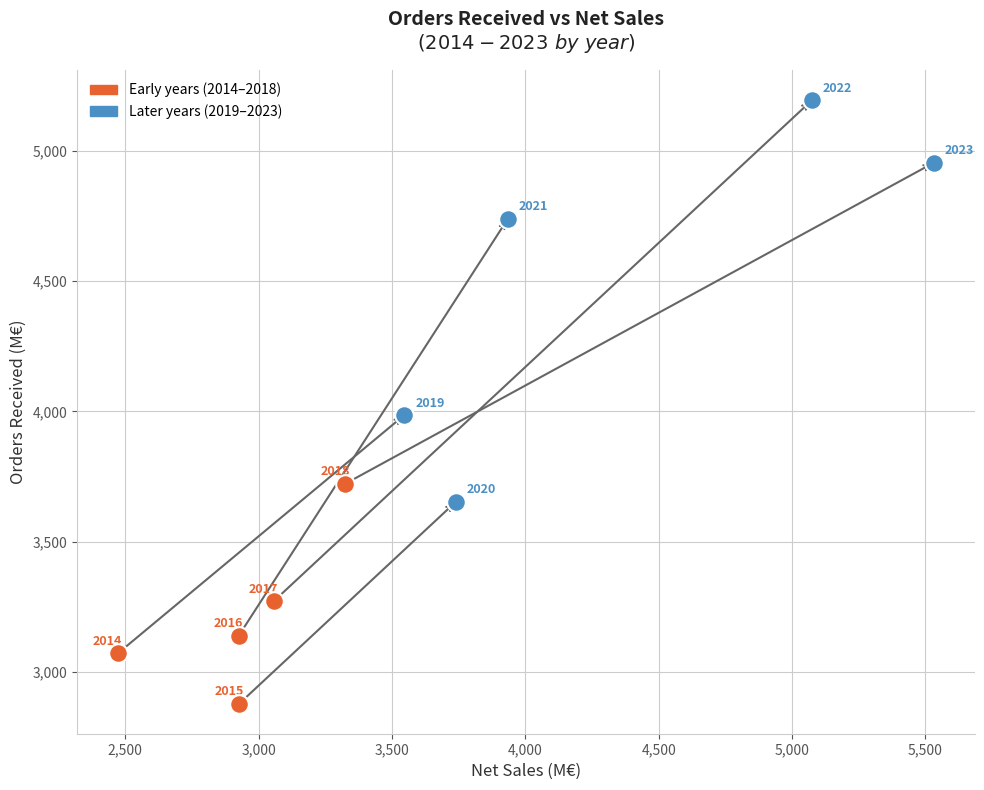

Which series has the largest Y range (max minus min)?

Later years (2019–2023)